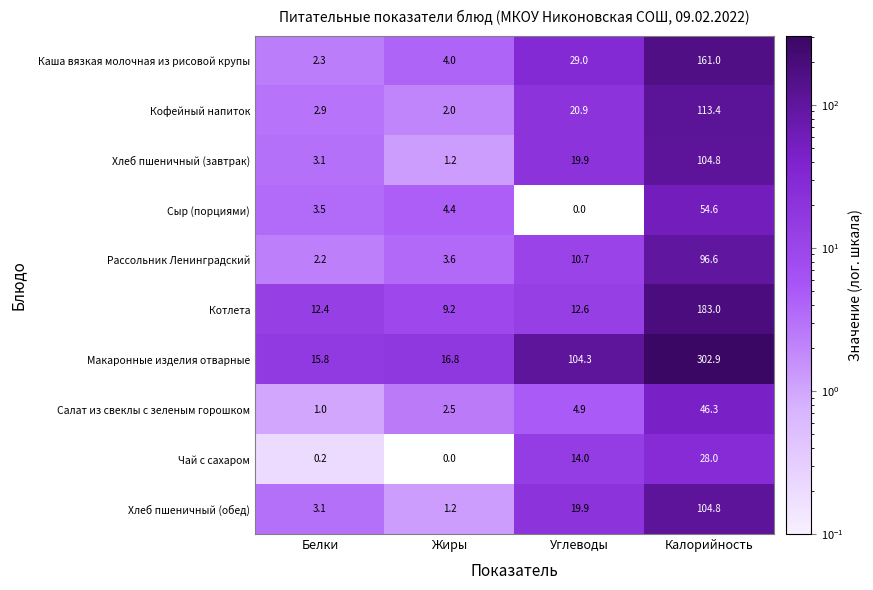

At how many categories does at least one series exceed 128?

1